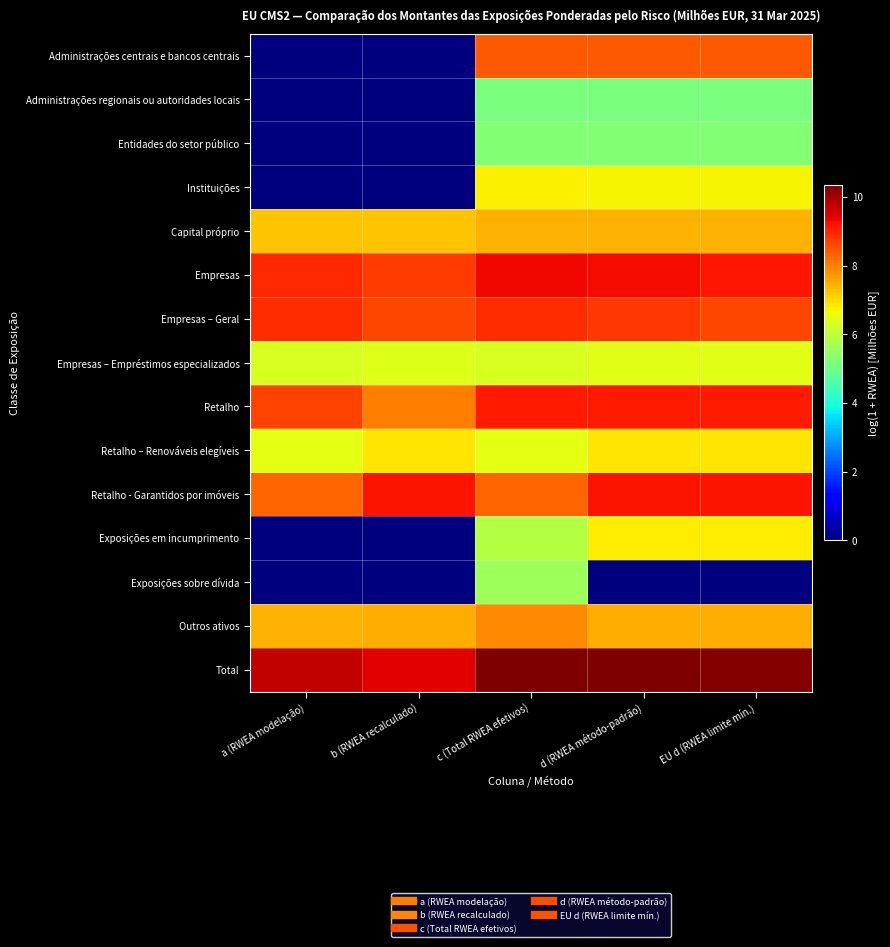

Which series has the largest range (max minus min)?

Administrações centrais e bancos centrais